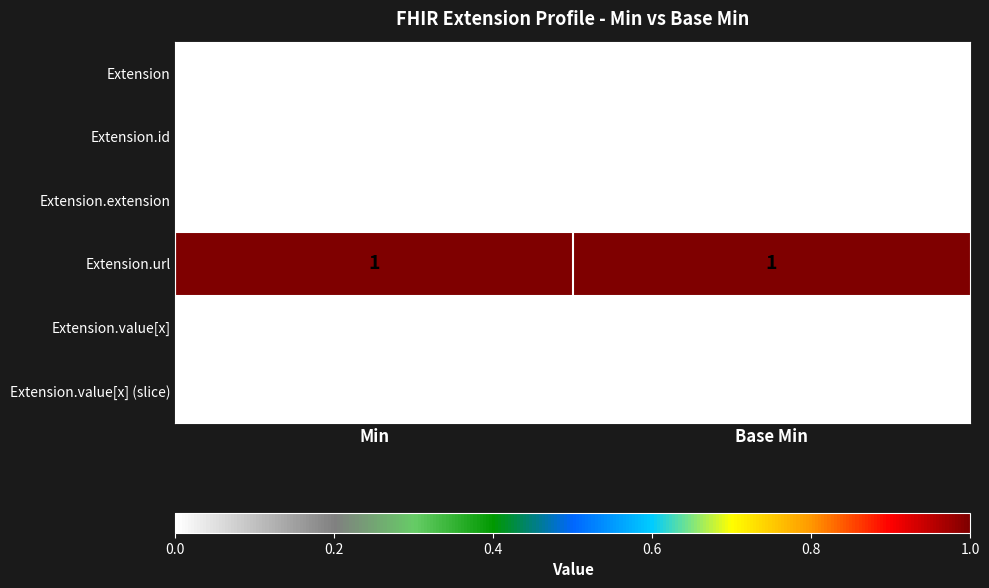

Which series has the largest total across all categories?

Extension.url